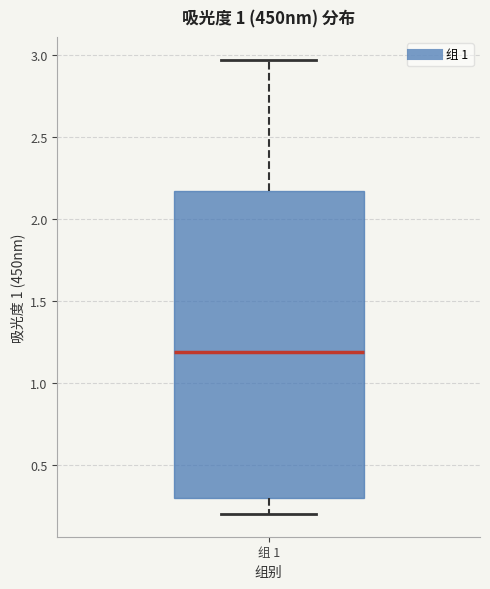

Where does the upper whisker of the box for 组 1 end on the y-axis? The values are not printed on the chart, so give them approximately, as read against the axis.

2.95